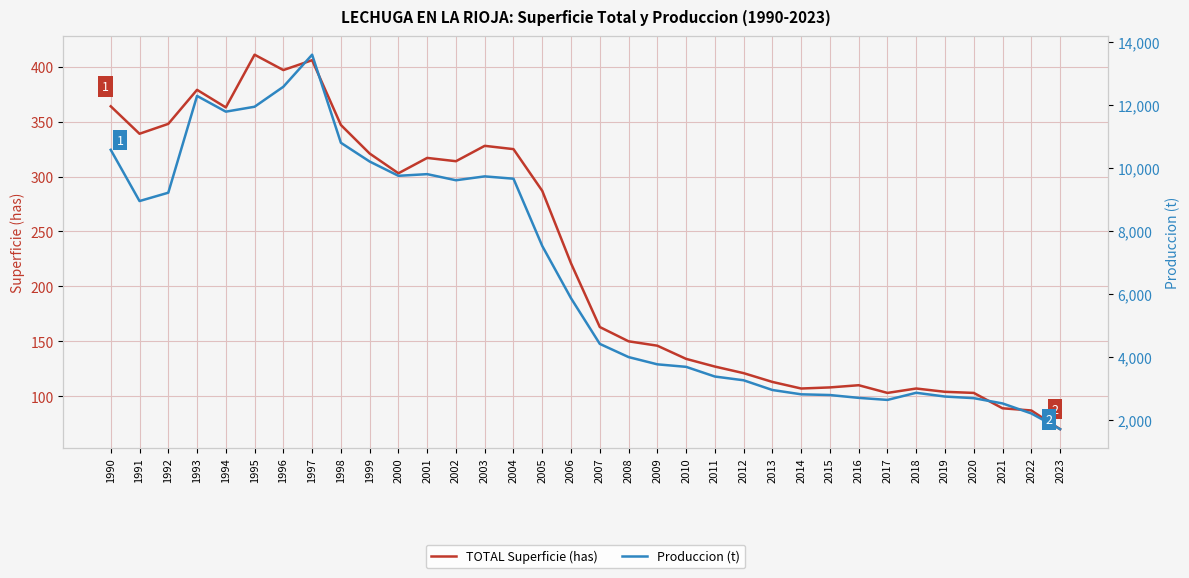

At which category is the sum across all series the highest?

1997